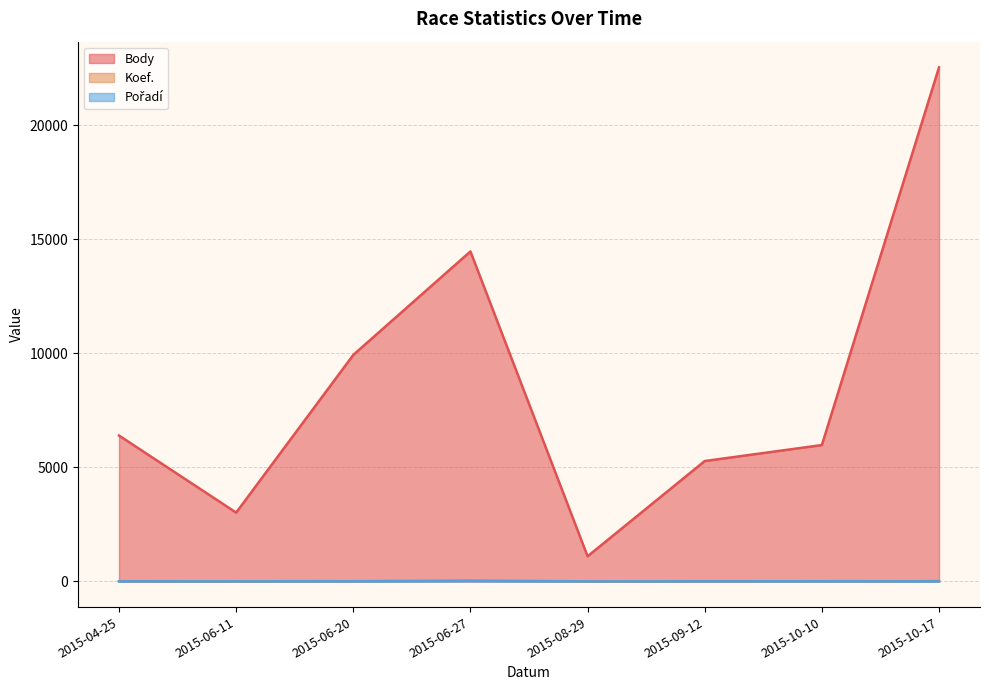

True or false: Body and Koef. intersect in this chart.

False